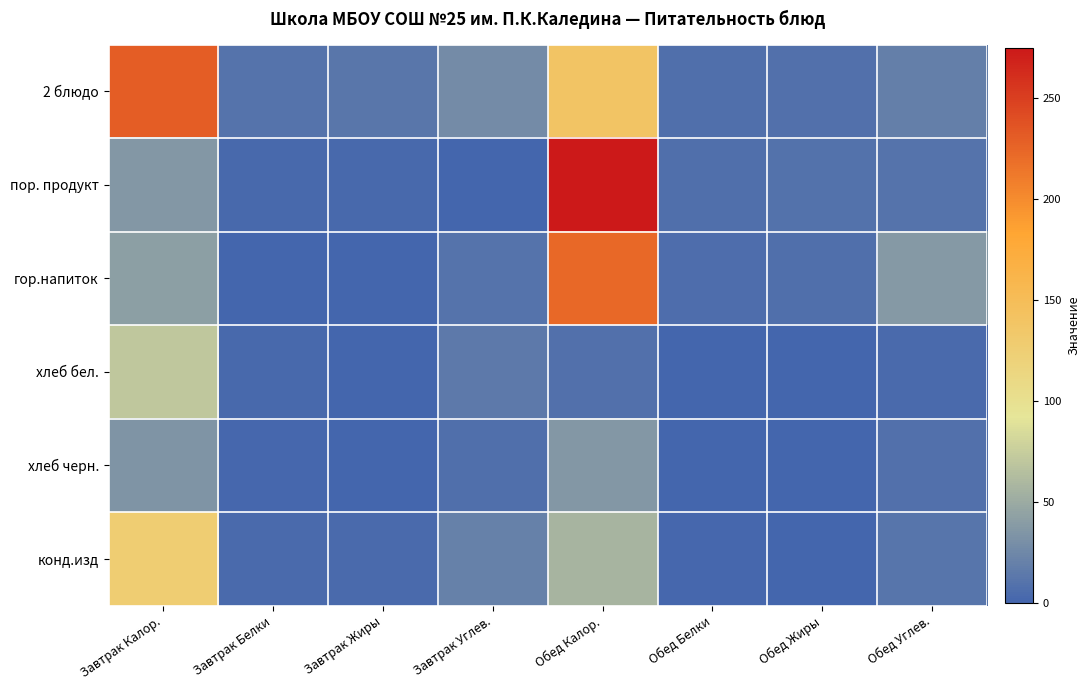

What is the total value across all series at Обед Белки?

22.7